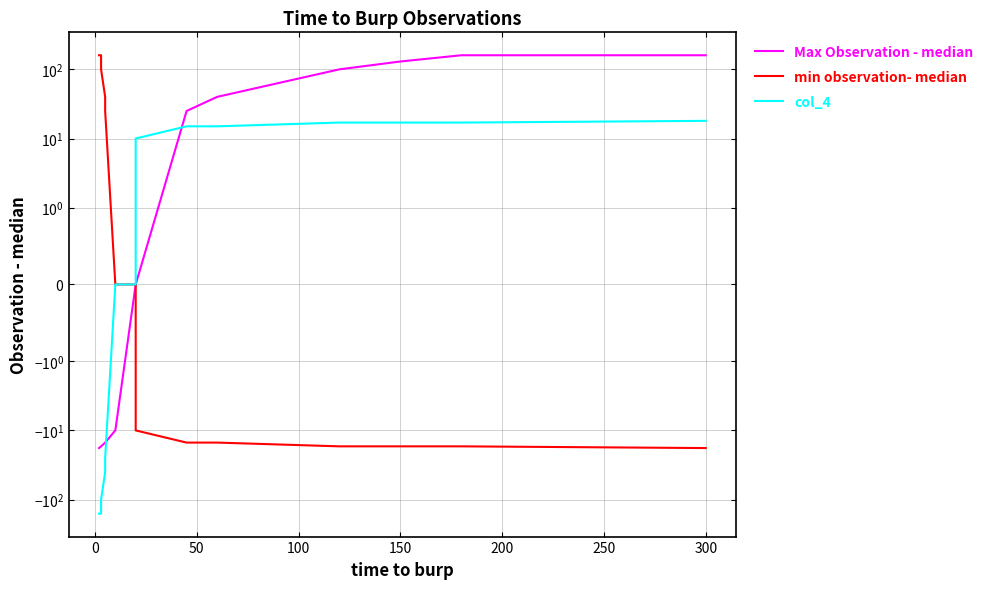

Is the value of Max Observation - median at −50 greater than the value of min observation- median at 9?

No